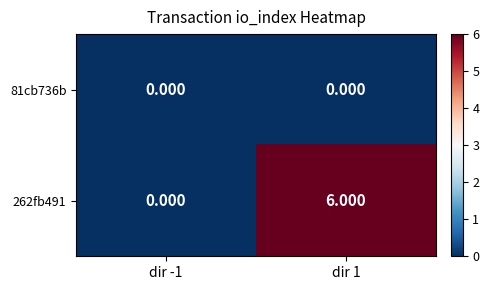

Is the value of 81cb736b at dir -1 greater than the value of 262fb491 at dir 1?

No